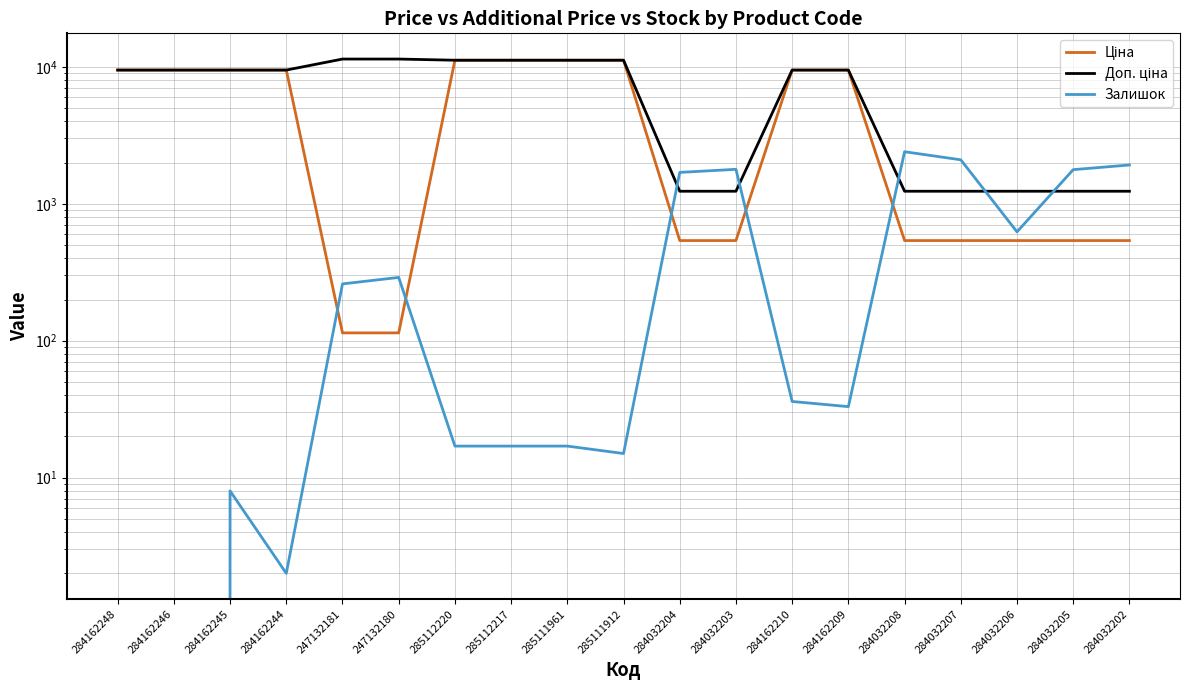

At which category is the sum across all series the highest?

285112220